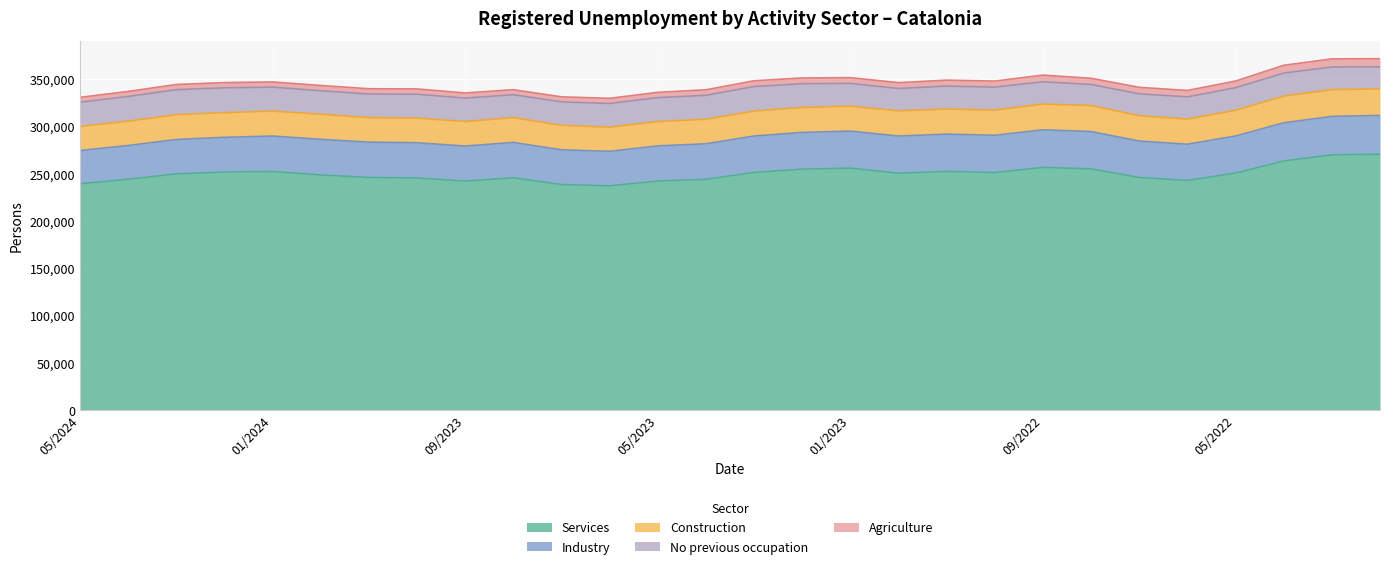

In No previous occupation, how many points are higher than both neighbors (excluding endpoints)?

6